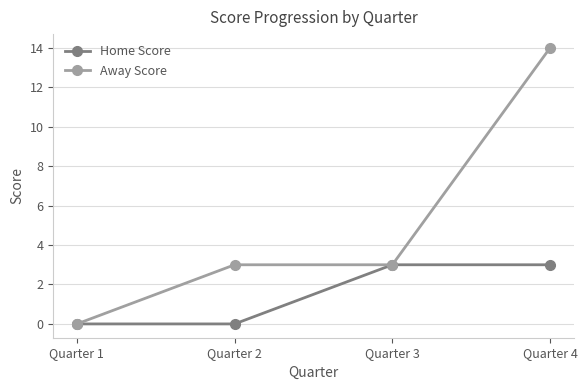

The value of Away Score at Quarter 2 is 5. True or false?

False